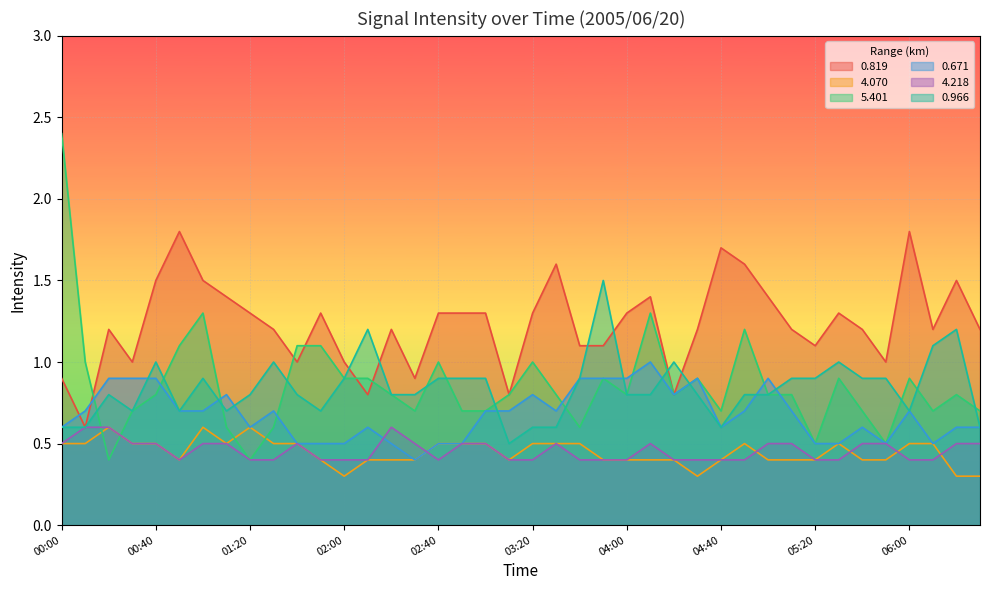

Which series ends up on top after the final intersection of 0.671 and 4.218?

0.671